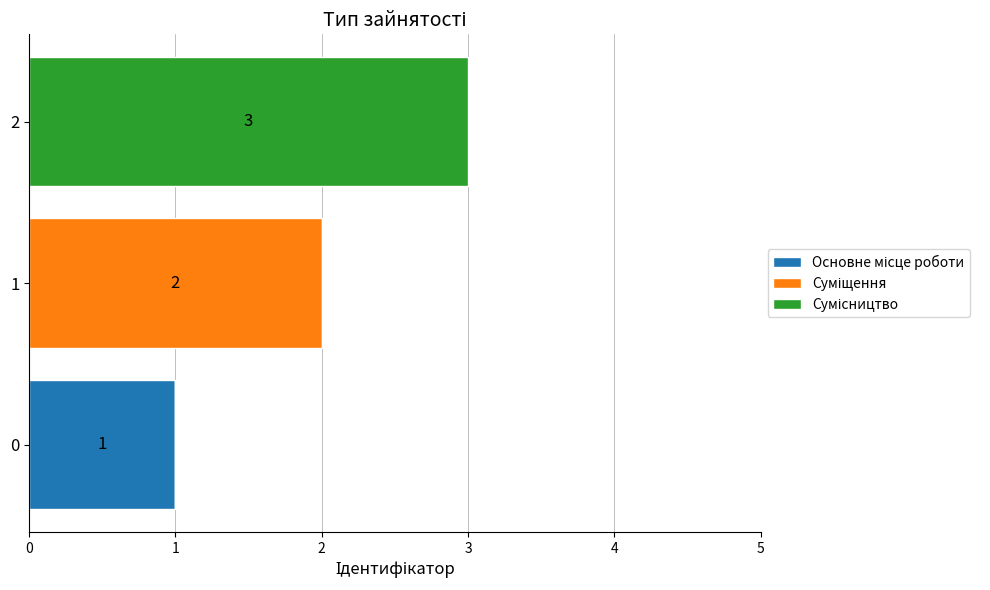

How many data points does each series have?

3